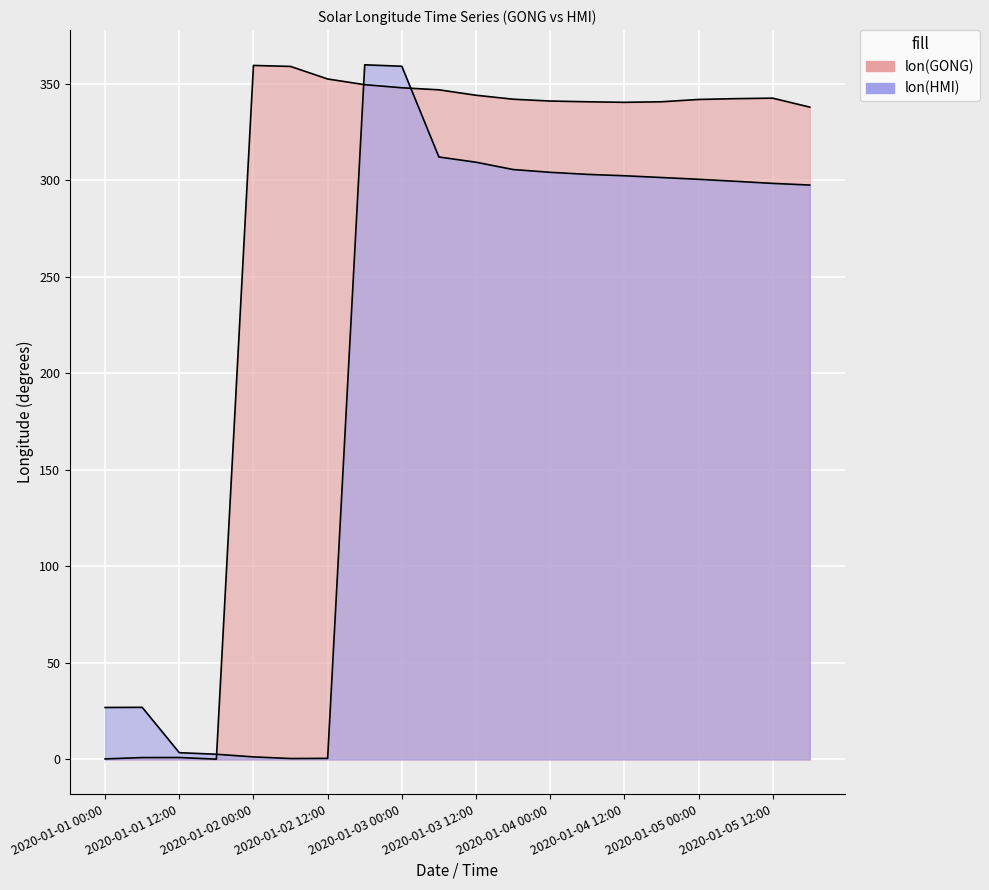

Reading left to right, extract all data points from this chart.

lon(GONG): 2020-01-01 00:00=0.3	2020-01-01 06:00=1.0	2020-01-01 12:00=1.0	2020-01-01 18:00=0.1	2020-01-02 00:00=359.6	2020-01-02 06:00=359.0	2020-01-02 12:00=352.5	2020-01-02 18:00=349.6	2020-01-03 00:00=348.0	2020-01-03 06:00=346.9	2020-01-03 12:00=344.1	2020-01-03 18:00=342.1	2020-01-04 00:00=341.1	2020-01-04 06:00=340.7	2020-01-04 12:00=340.4	2020-01-04 18:00=340.7	2020-01-05 00:00=341.9	2020-01-05 06:00=342.4	2020-01-05 12:00=342.6	2020-01-05 18:00=338.0
lon(HMI): 2020-01-01 00:00=26.9	2020-01-01 06:00=27.0	2020-01-01 12:00=3.5	2020-01-01 18:00=2.7	2020-01-02 00:00=1.3	2020-01-02 06:00=0.5	2020-01-02 12:00=0.5	2020-01-02 18:00=359.9	2020-01-03 00:00=359.1	2020-01-03 06:00=312.1	2020-01-03 12:00=309.4	2020-01-03 18:00=305.6	2020-01-04 00:00=304.2	2020-01-04 06:00=303.1	2020-01-04 12:00=302.4	2020-01-04 18:00=301.5	2020-01-05 00:00=300.6	2020-01-05 06:00=299.5	2020-01-05 12:00=298.4	2020-01-05 18:00=297.6